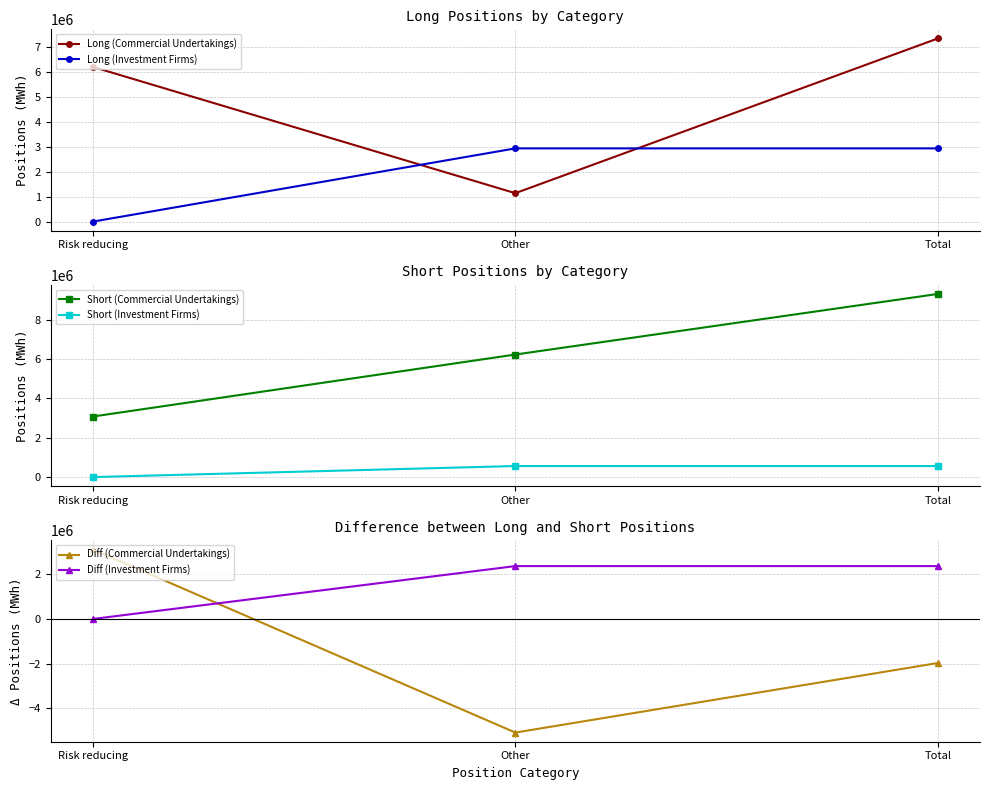

How many values in Diff (Commercial Undertakings) are above zero?

1